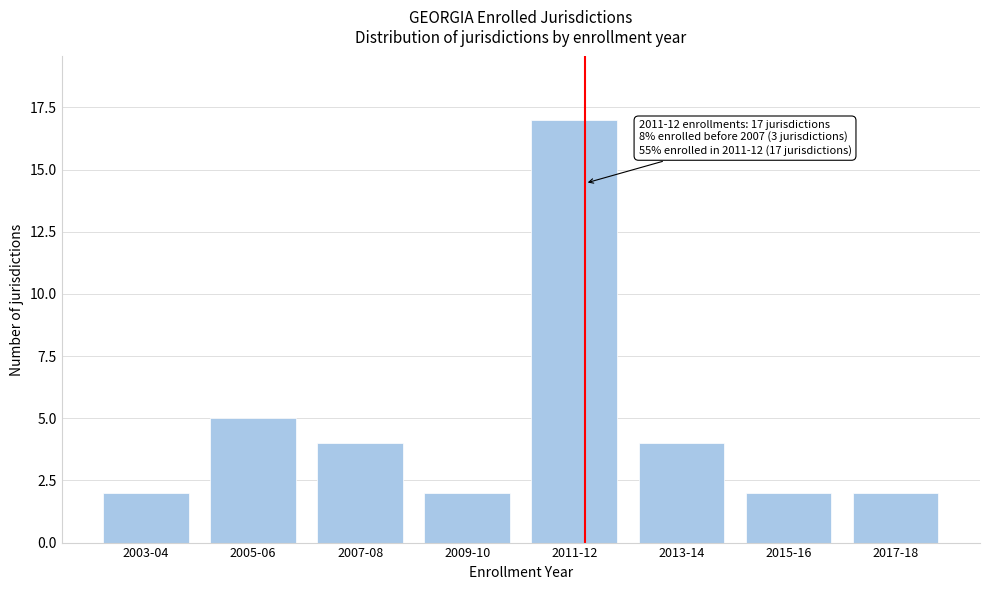

Reading left to right, what are all the values shown in this chart?

2	5	4	2	17	4	2	2